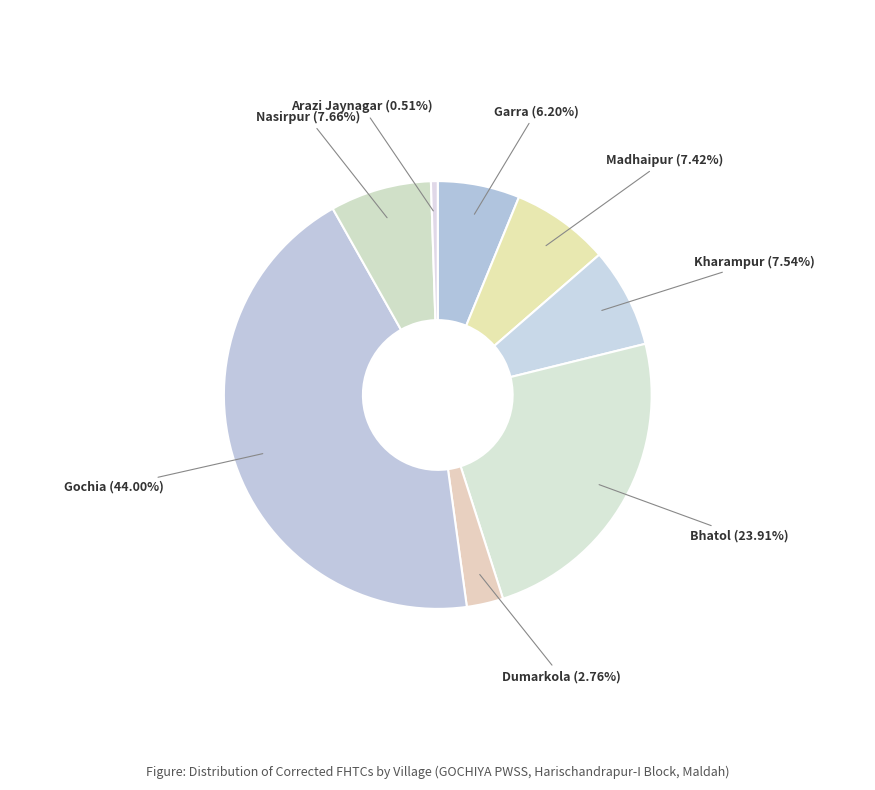

Combined, what portion of the pie is Nasirpur and Madhaipur?

15.1%